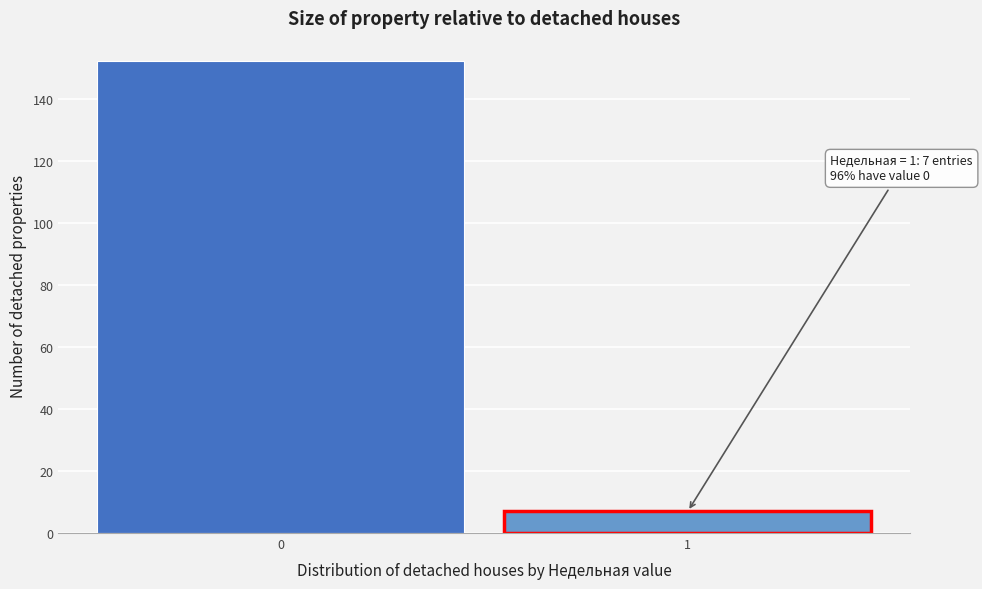

Reading left to right, transcribe all the data shown in this chart.

152	7